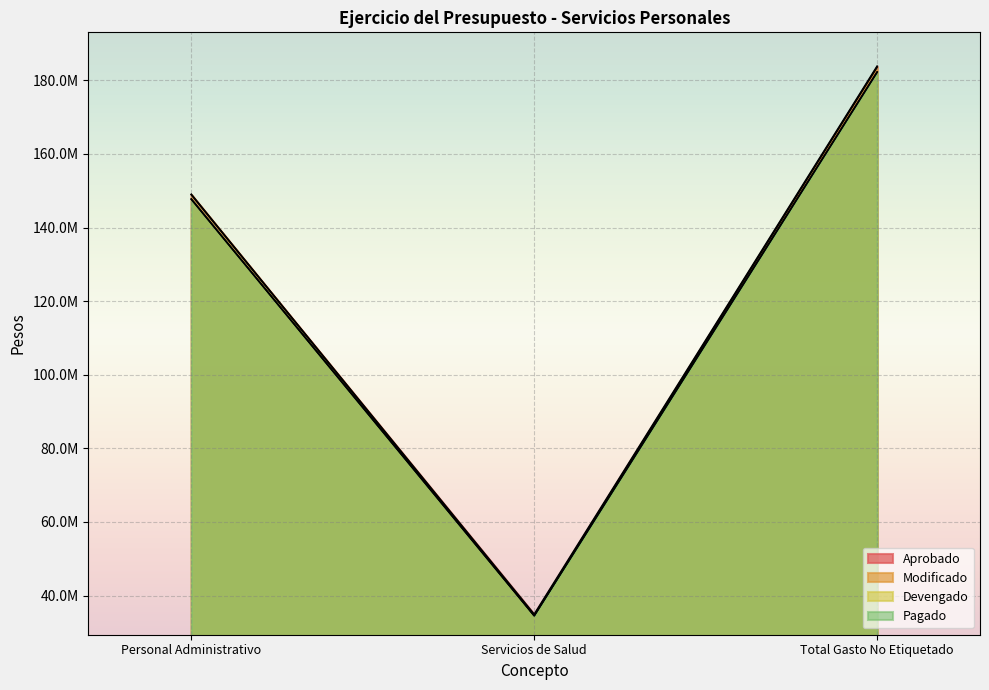

Which series has the largest range (max minus min)?

Modificado